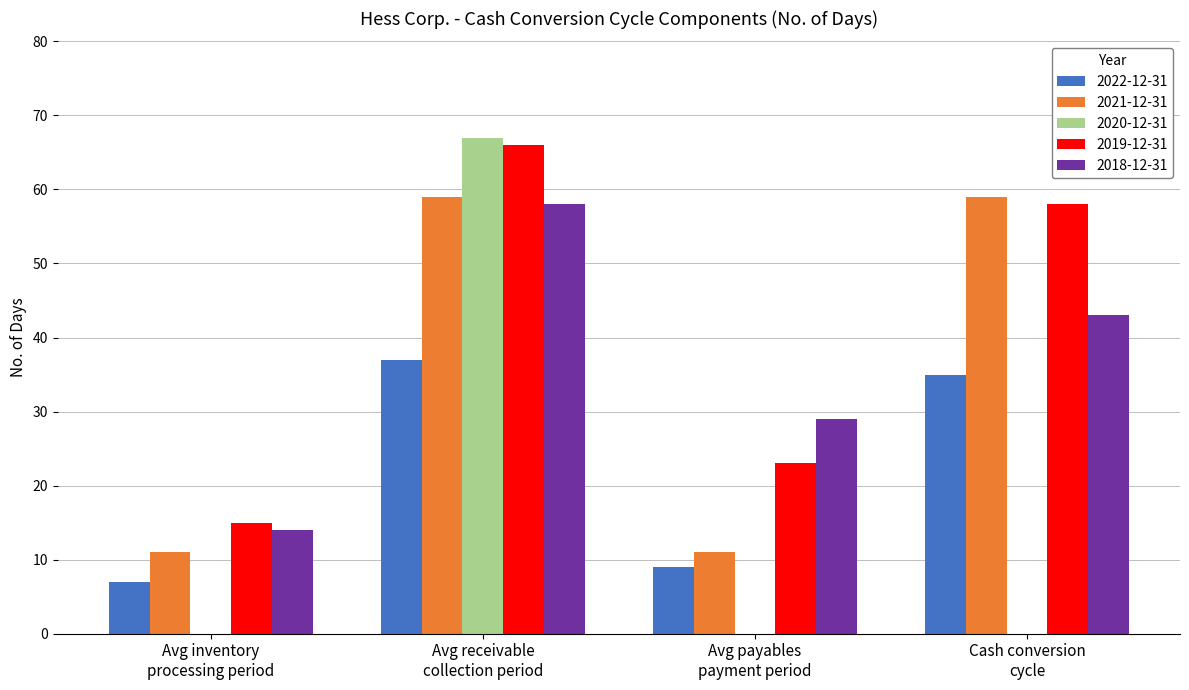

What is the average value of the 2020-12-31 series?

17